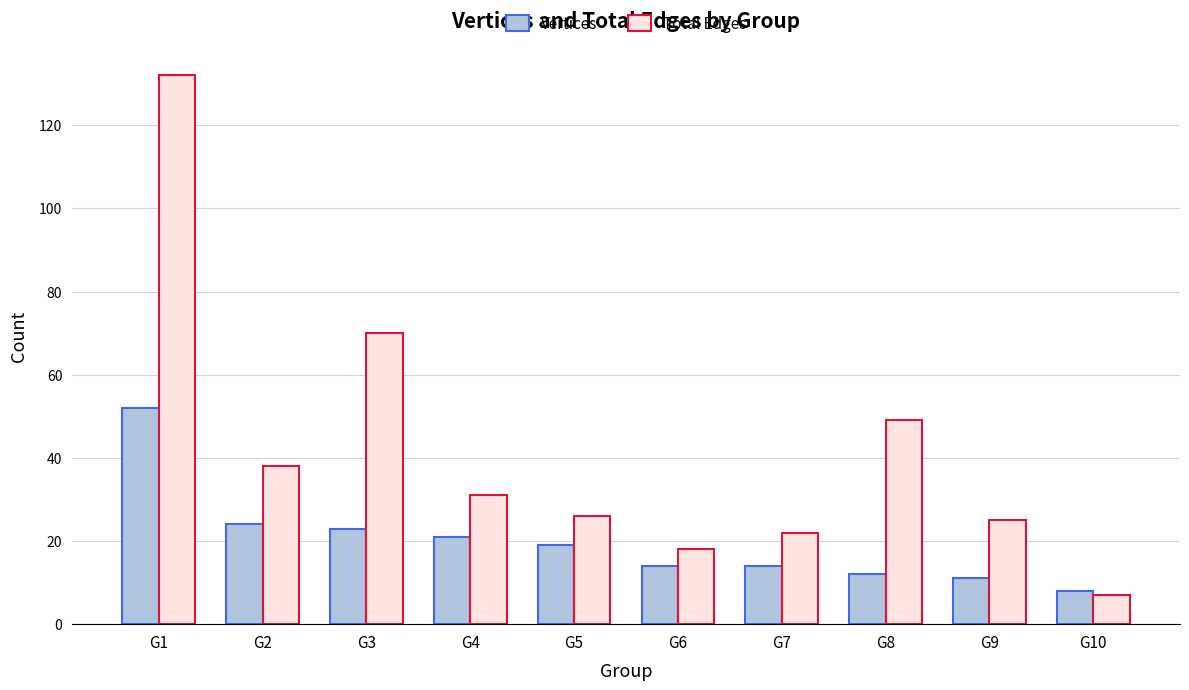

How many bars are there in total?

20